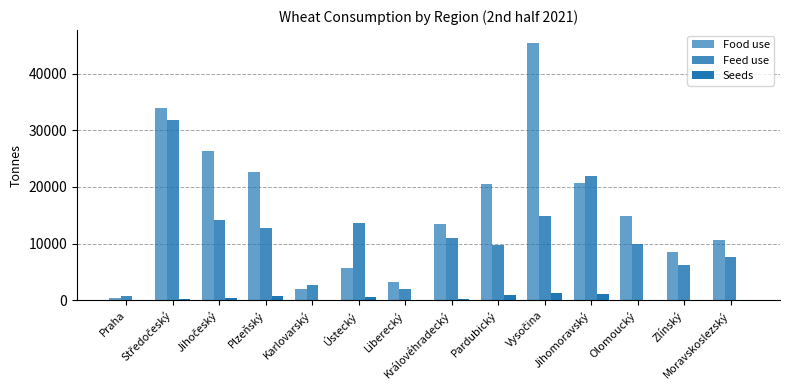

How many data points does each series have?

14